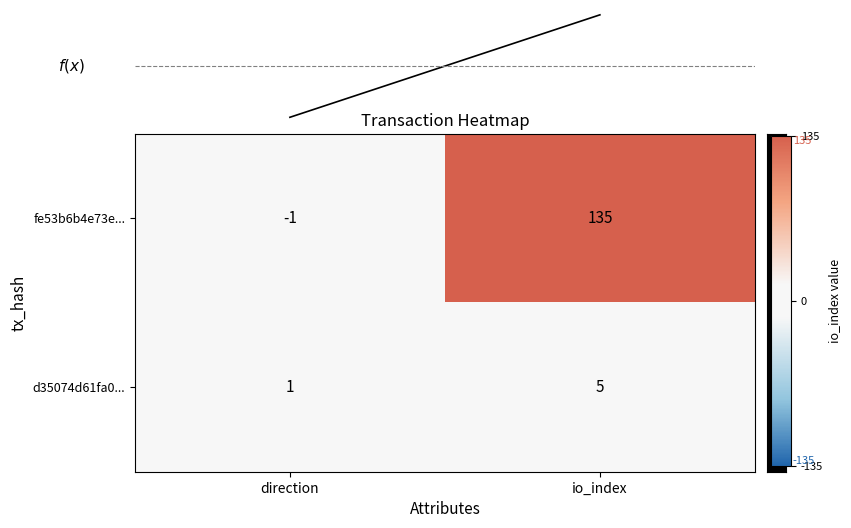

Which label corresponds to the smallest value in the chart?

direction